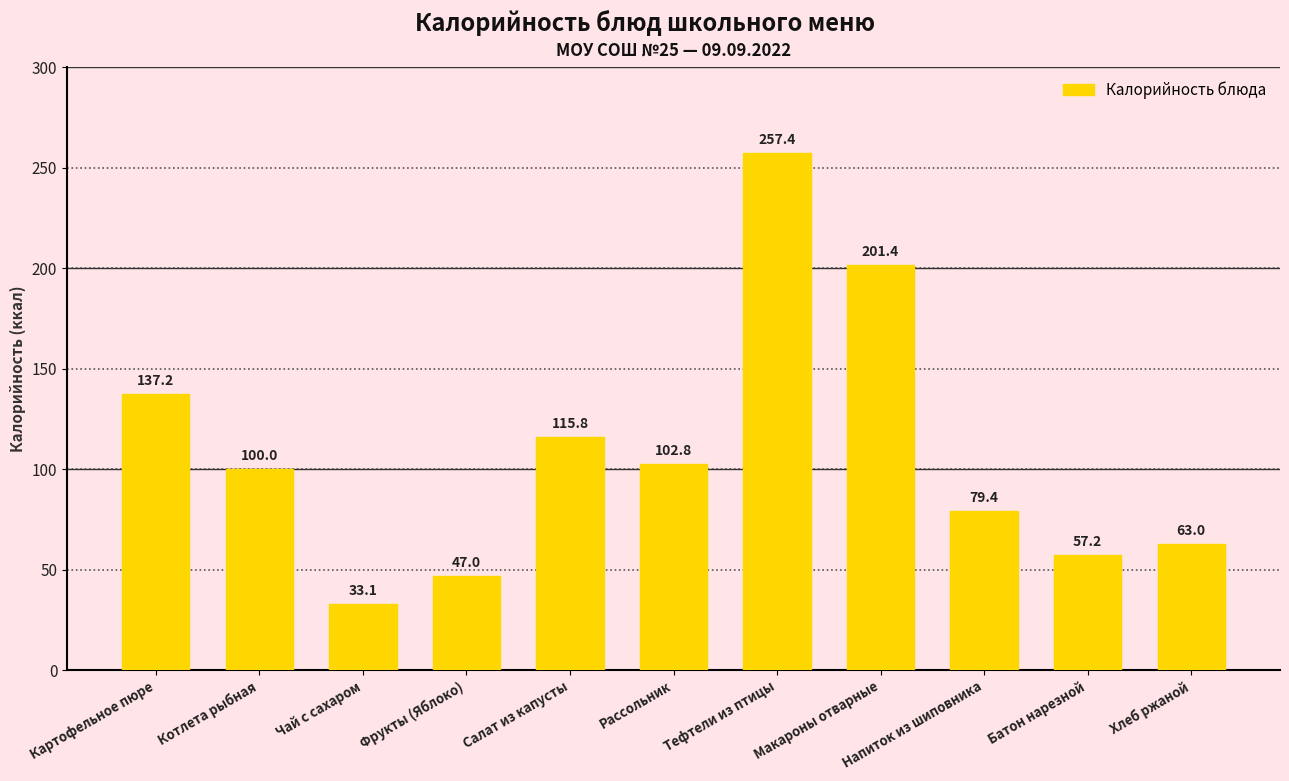

What is the label of the 5th bar from the right?

Тефтели из птицы